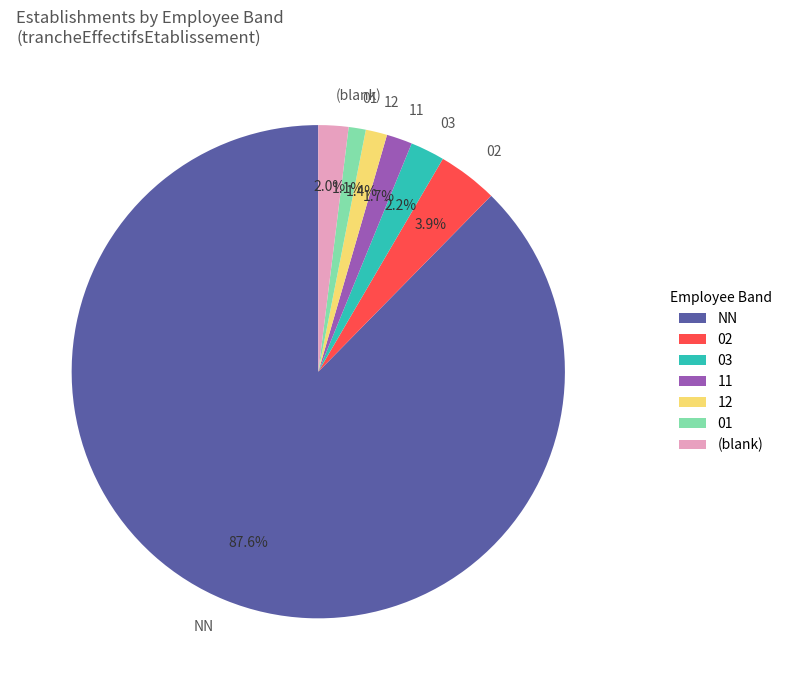

How many segments does this pie chart have?

7